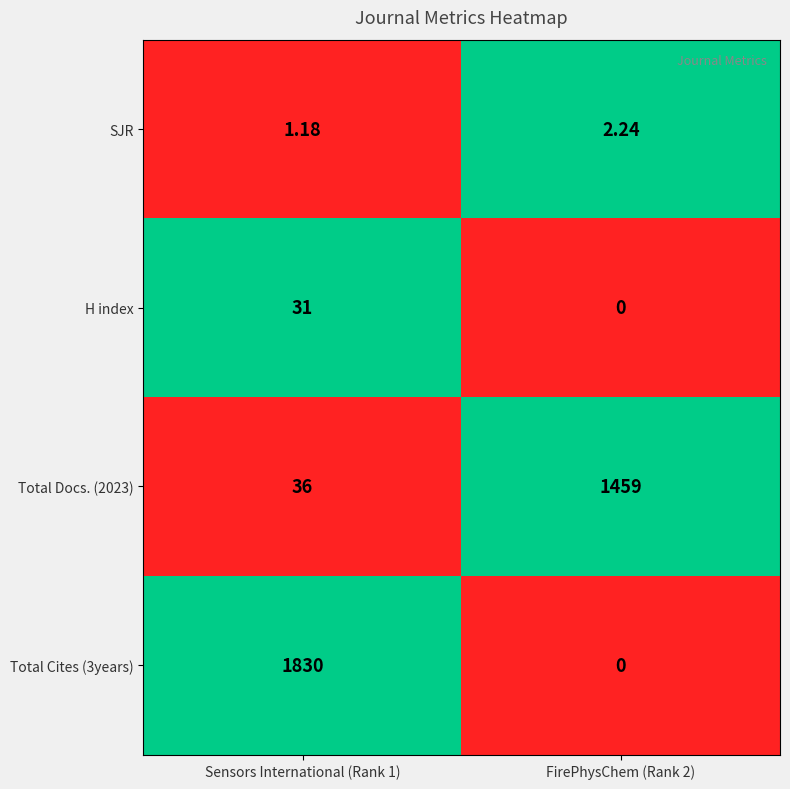

Count the number of data series in this chart.

4